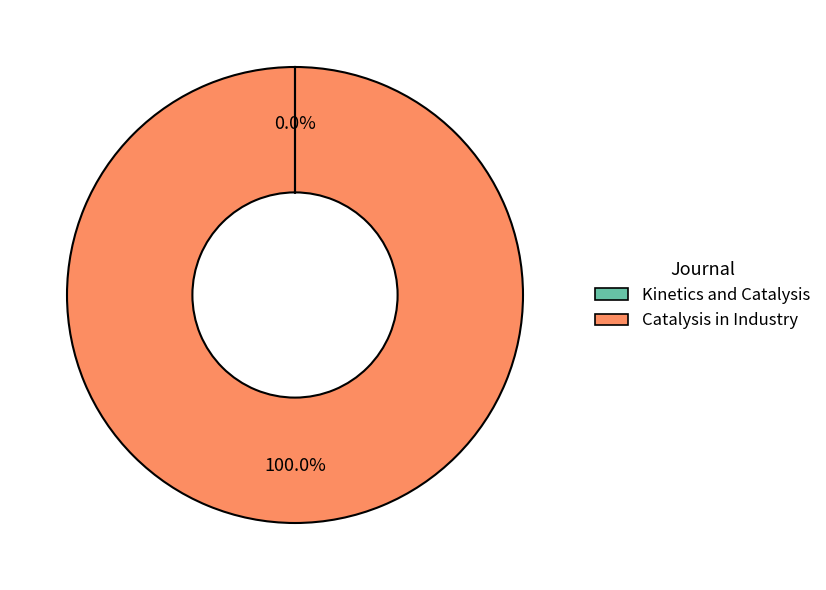

Which category has the biggest portion of the pie?

Catalysis in Industry